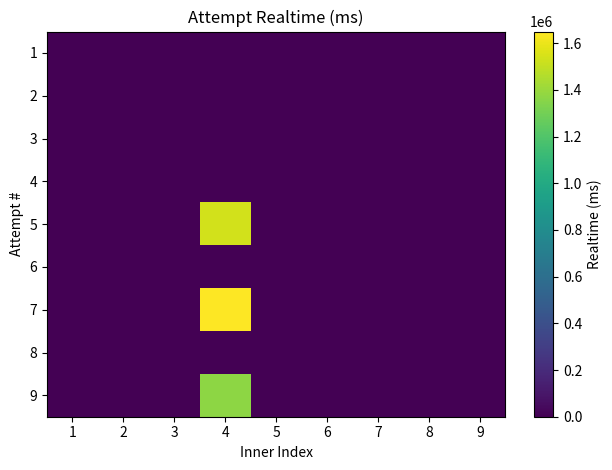

What is the greatest value displayed?

1649658